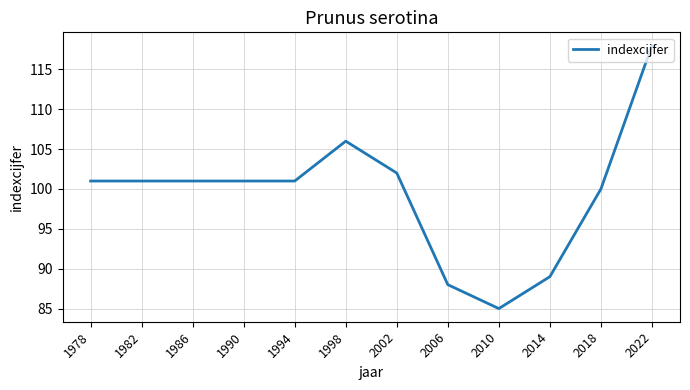

Count the number of data series in this chart.

1